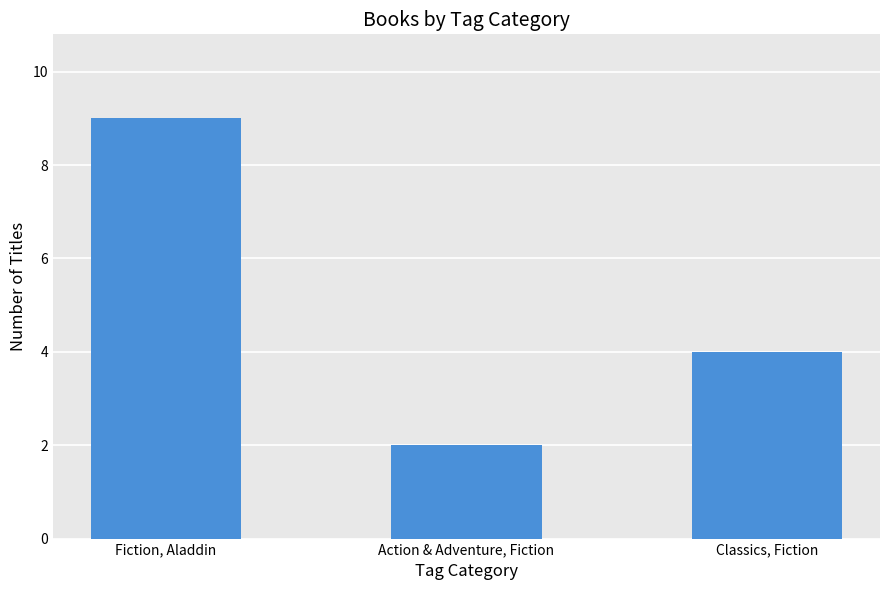

At which category does the chart reach its peak across all series?

Fiction, Aladdin